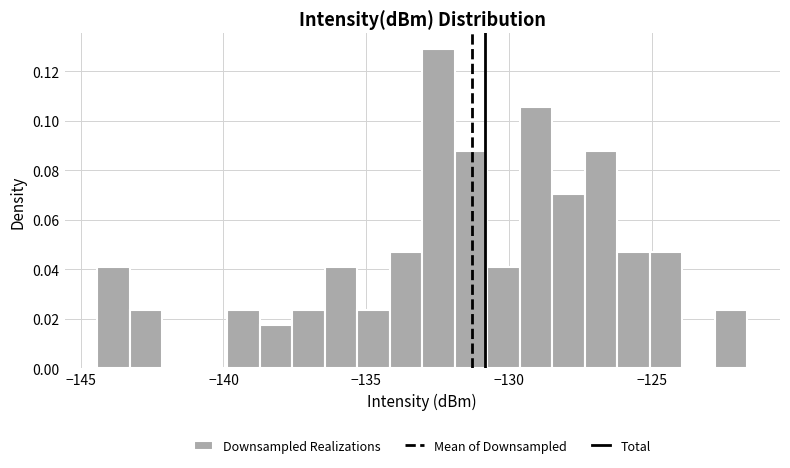

Read against the x-axis, roughly where is the centre of the tallest bar?

-132.5